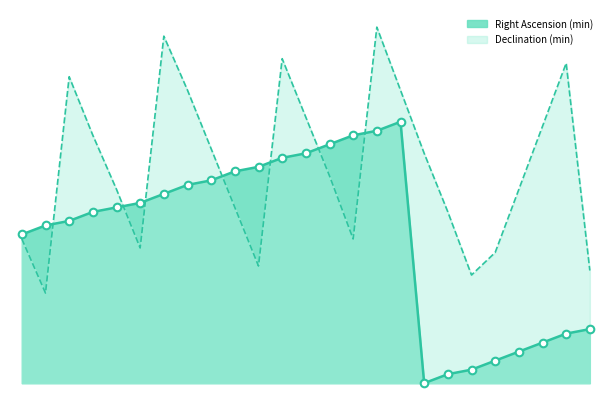

At which category is the sum across all series the highest?

Dec 02